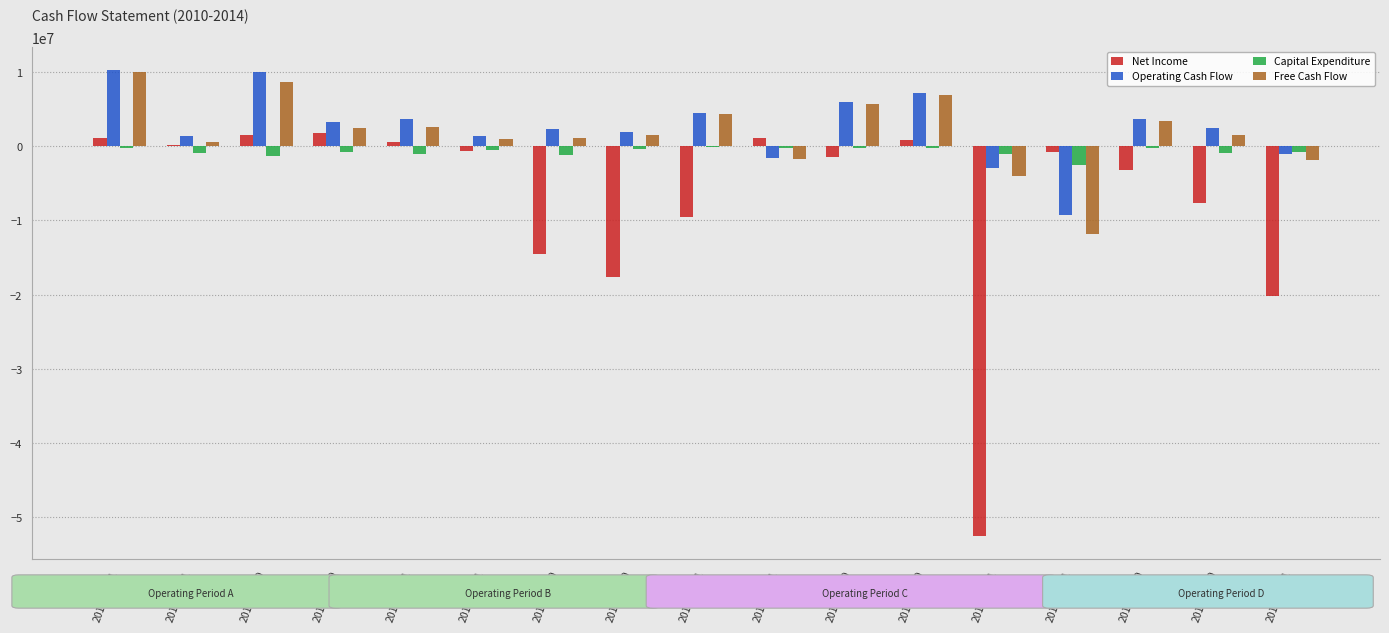

Which series has the largest total across all categories?

Operating Cash Flow